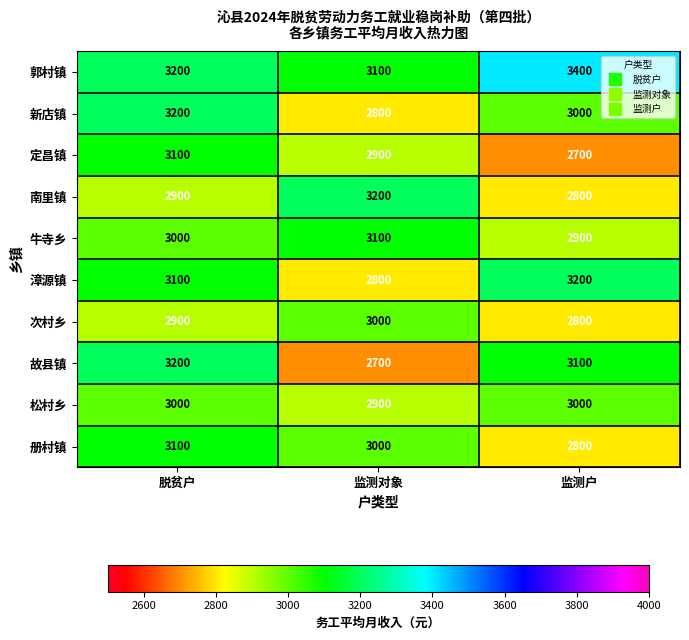

The value of 松村乡 at 脱贫户 is 4773. True or false?

False